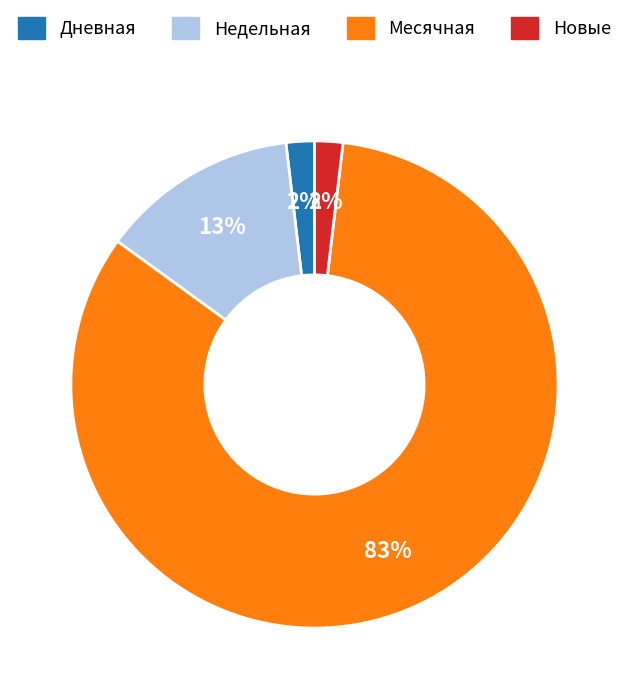

Does any single category account for the majority?

Yes